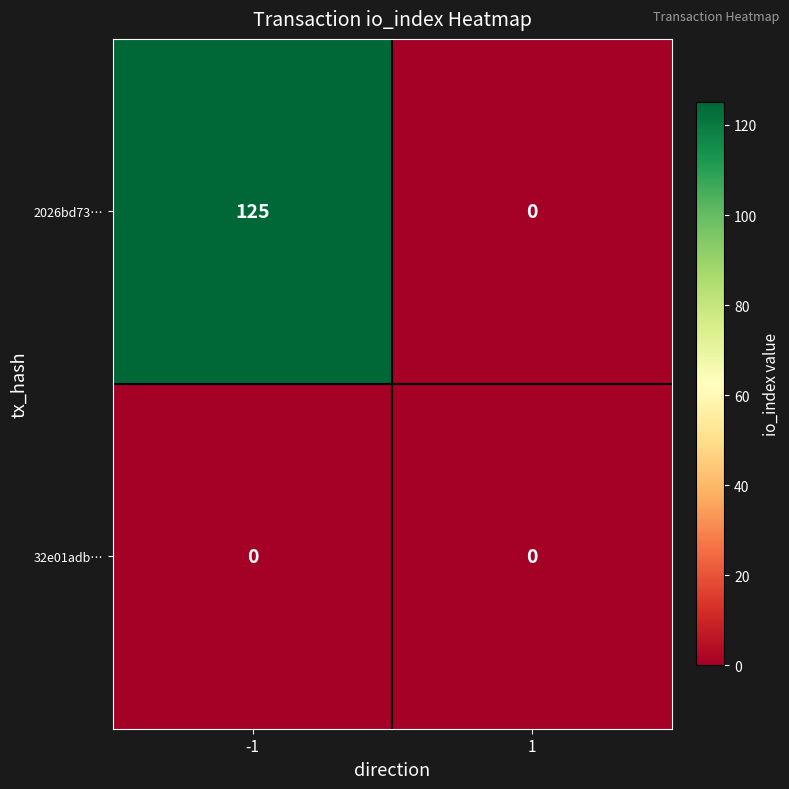

Which series has the largest total across all categories?

2026bd73…